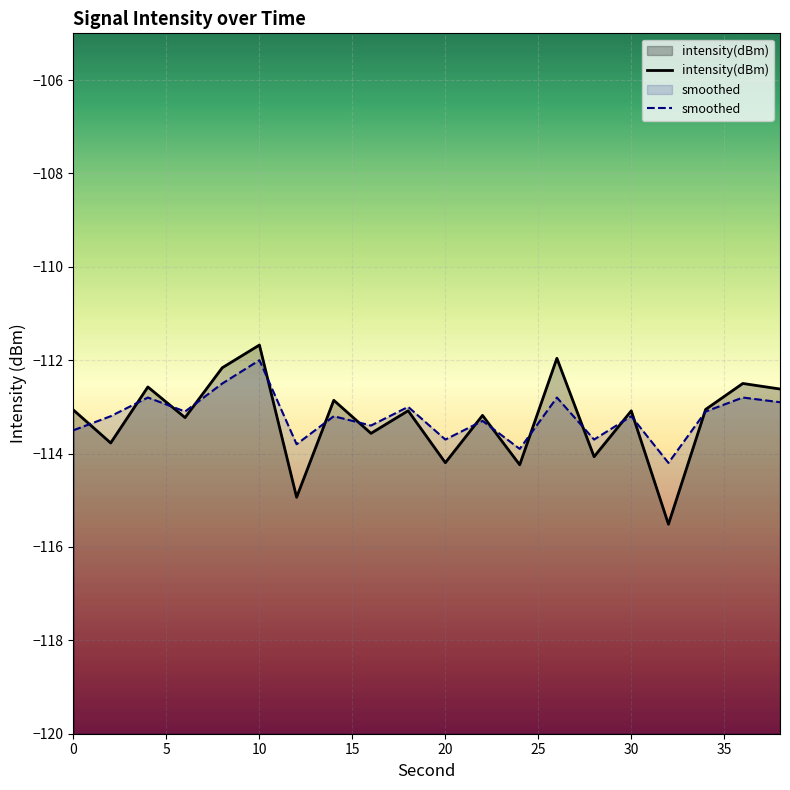

True or false: intensity(dBm) has more than 2 points higher than both neighbors.

True